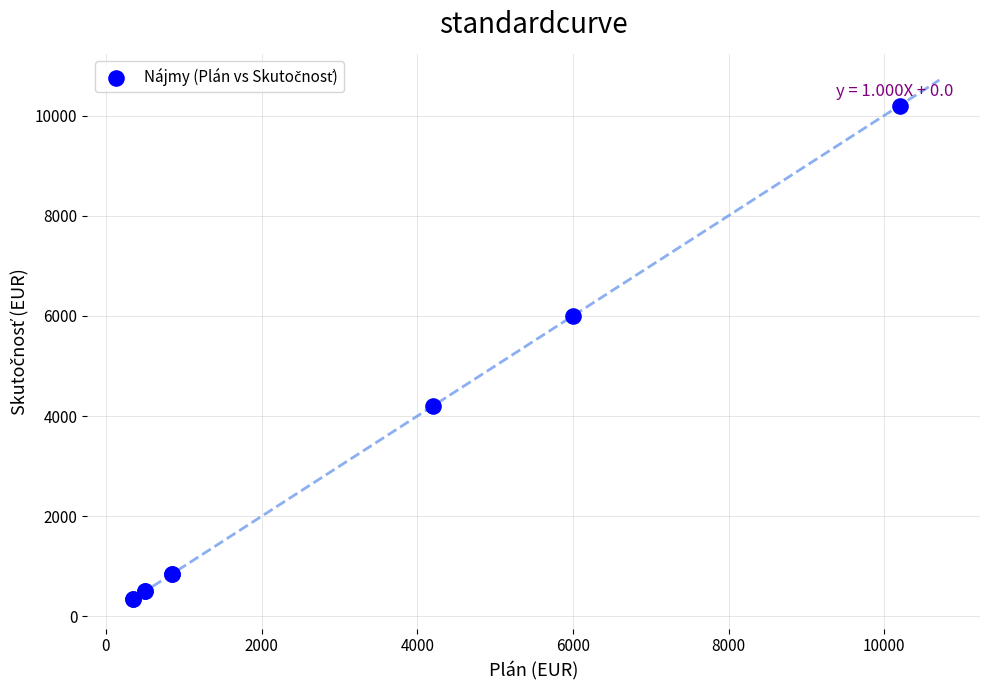

What Y value in the scatter plot is closest to 5275?

6000